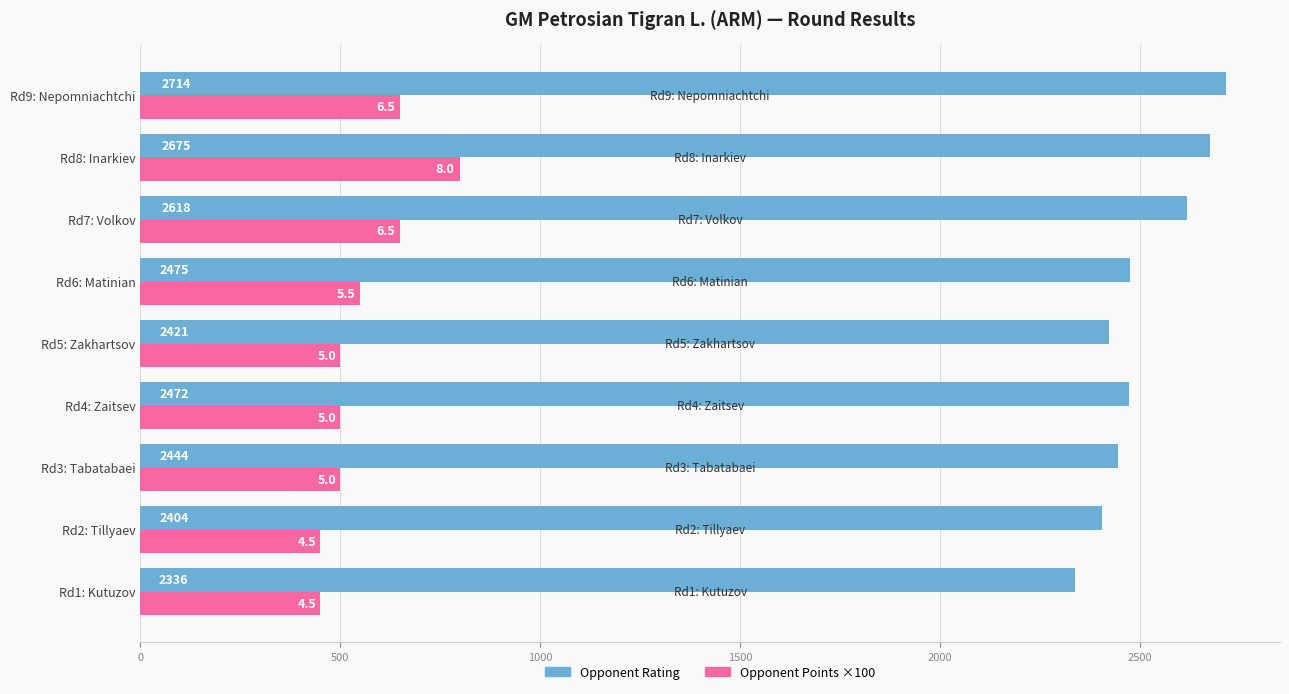

What is the greatest value displayed?

2714